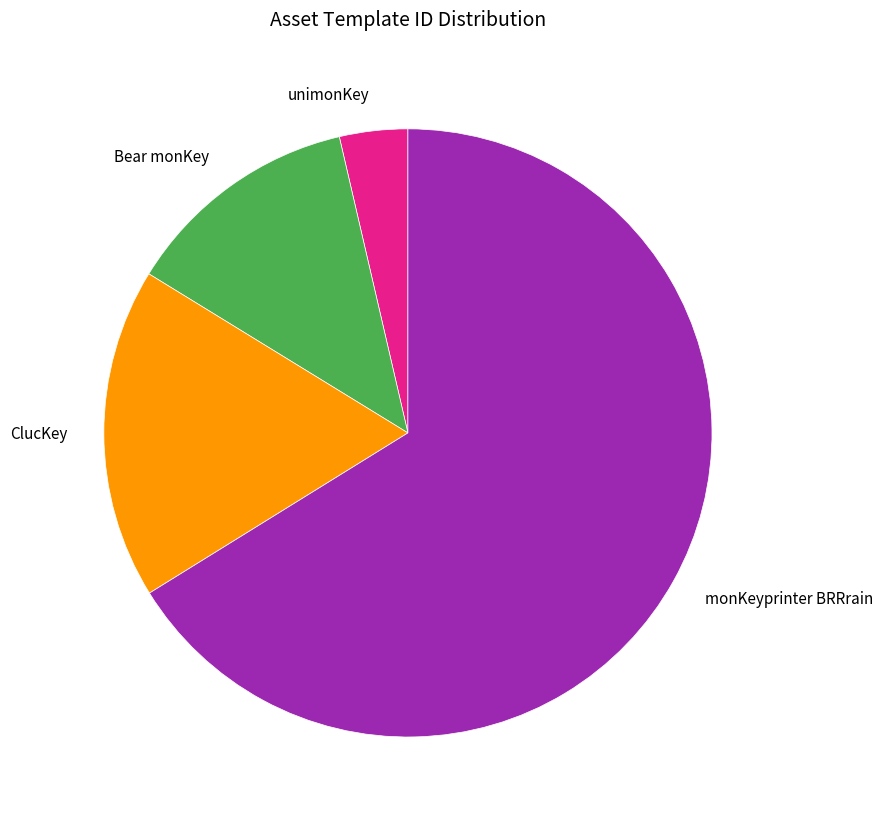

Does unimonKey account for over 50% of the chart?

No